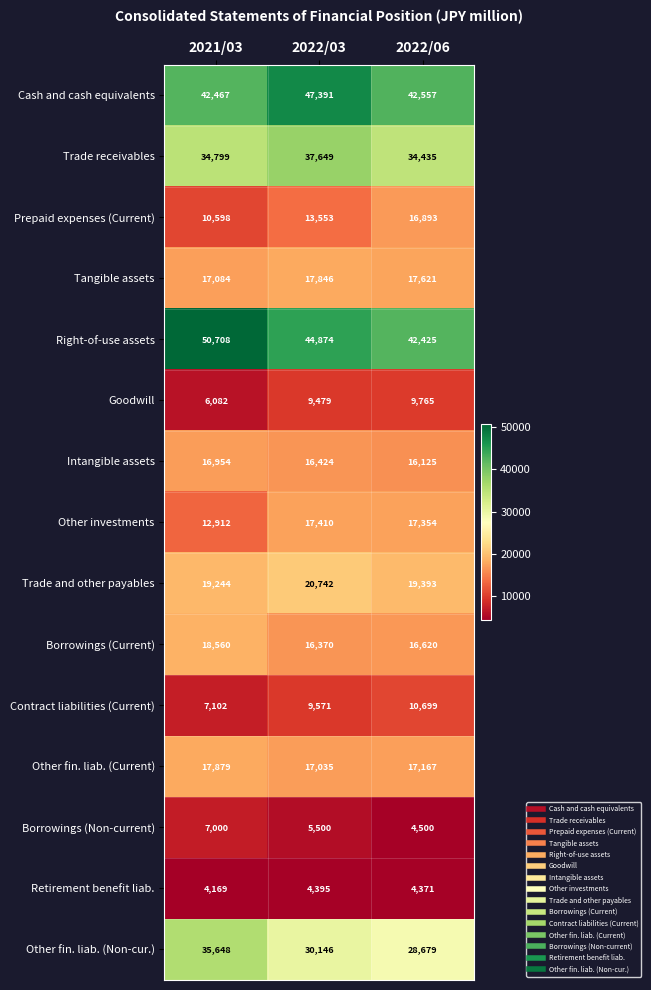

What is the sum of the Trade receivables values at 2022/03 and 2022/06?

72084